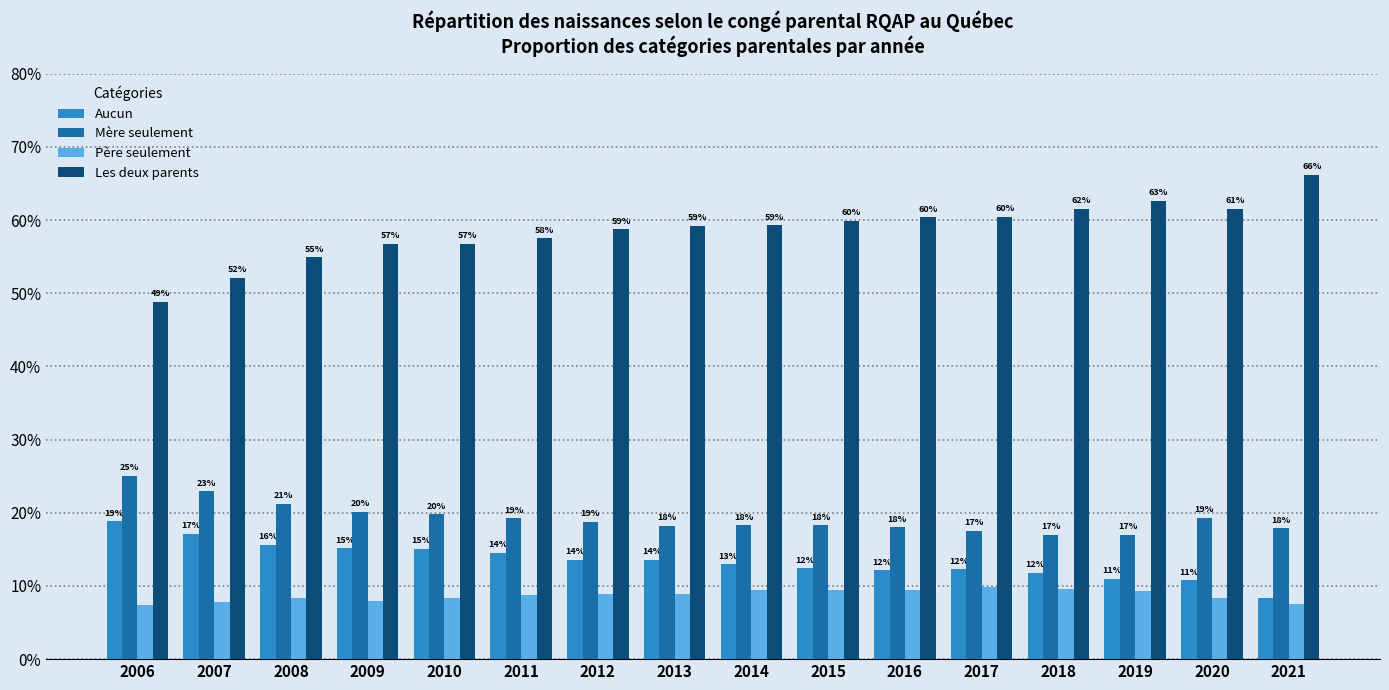

What is the value of the Les deux parents bar at the 14th from the left?

62.7